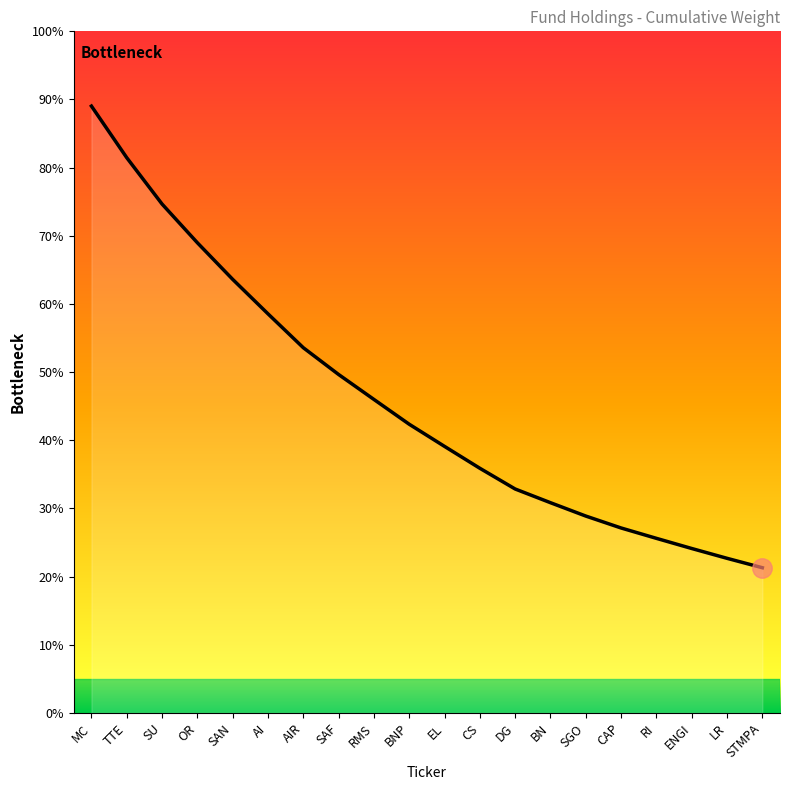

Which has a higher value, AIR or SGO?

AIR